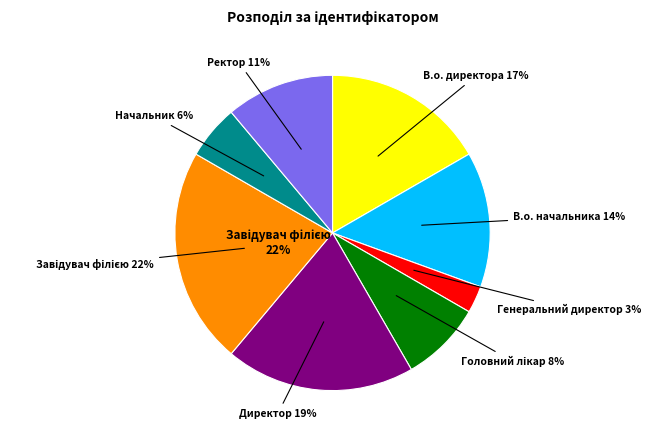

Is the sum of Генеральний директор and Директор greater than half?

No